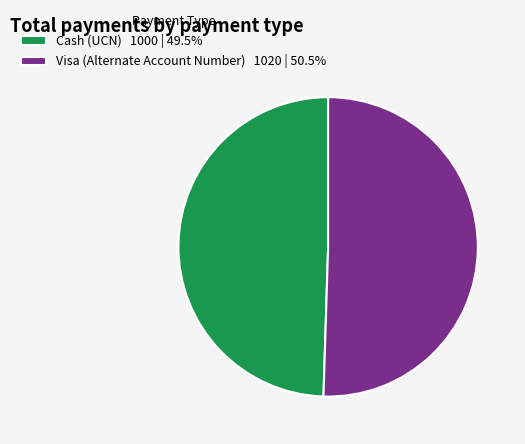

Which has a higher value, Visa (Alternate Account Number) or Cash (UCN)?

Visa (Alternate Account Number)